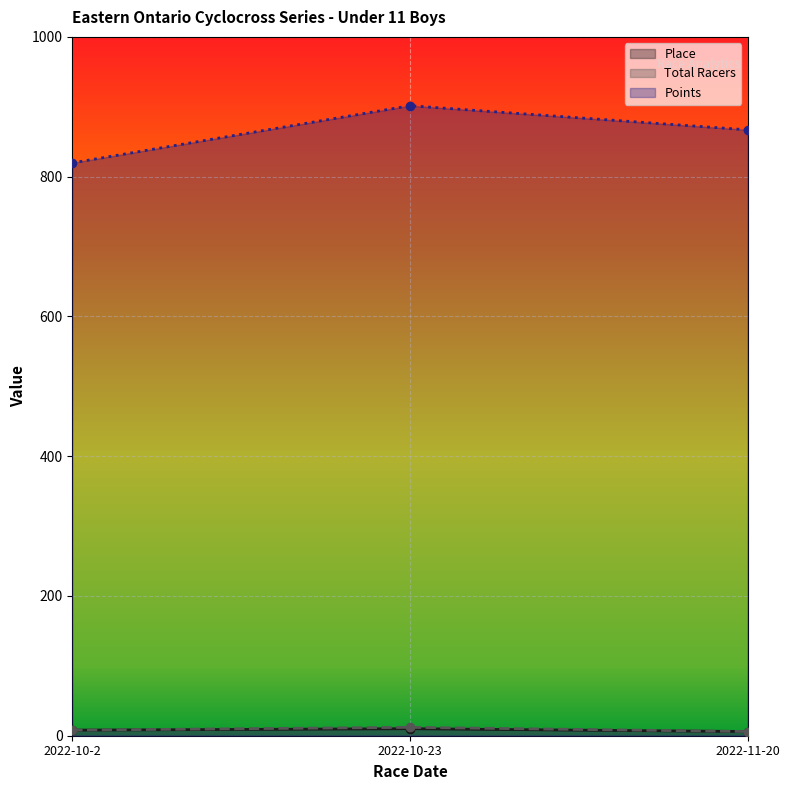

Rank the series by their maximum value, from lowest to highest.

Place, Total Racers, Points